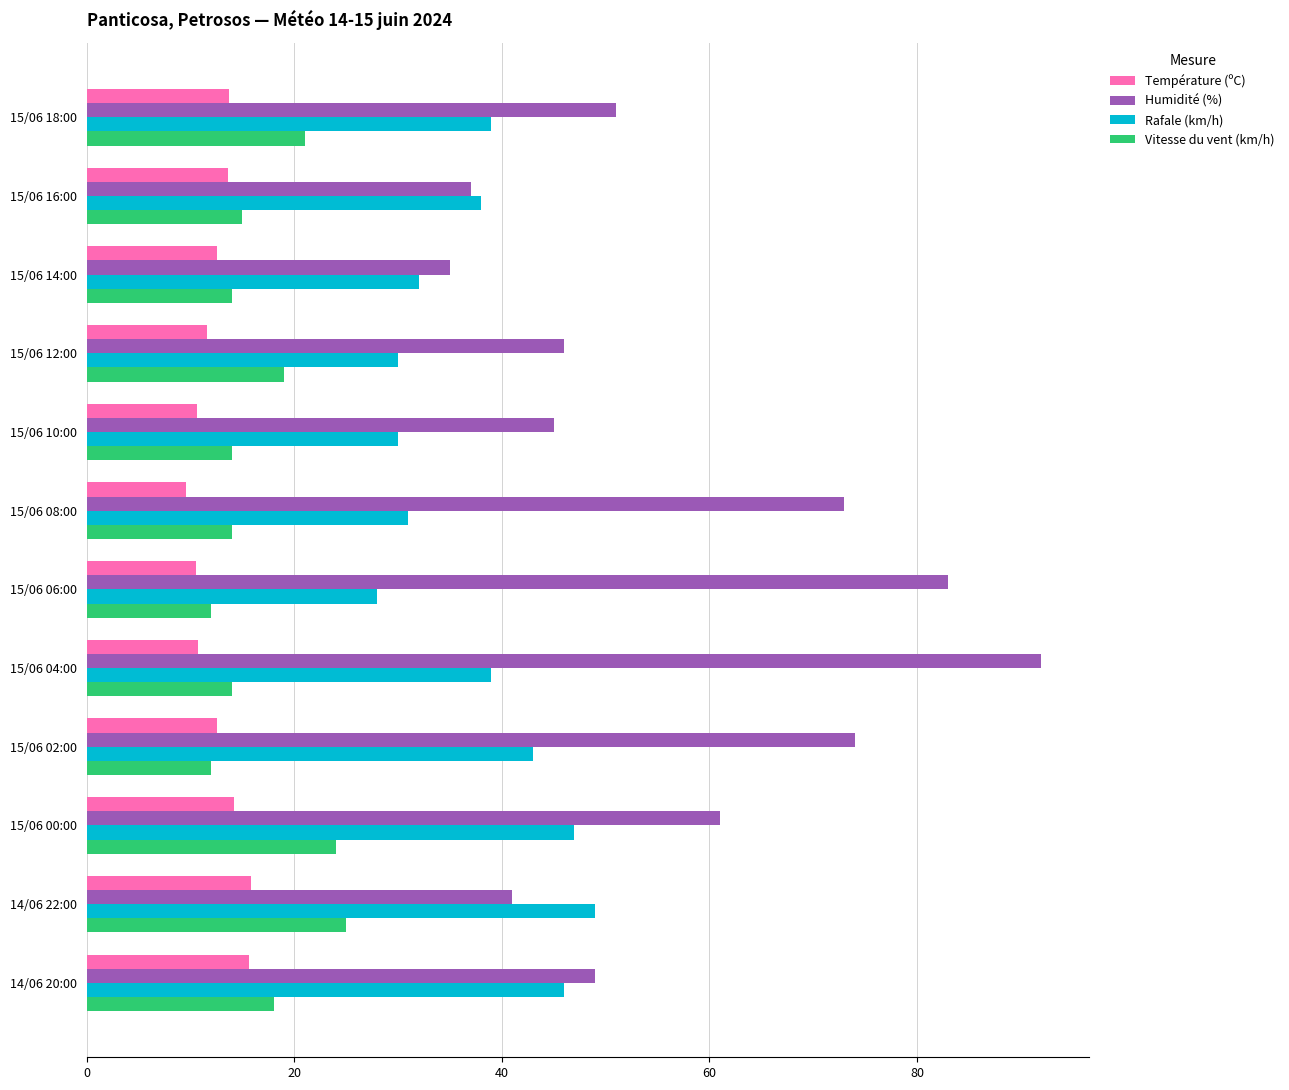

What is the minimum value for Rafale (km/h)?

28.0